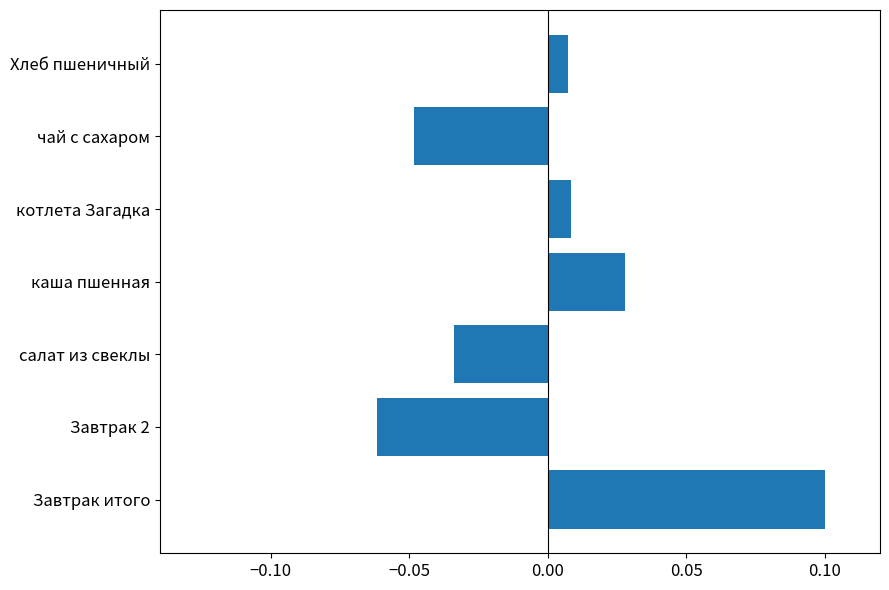

True or false: the data shows 0.0 at Завтрак итого.

False